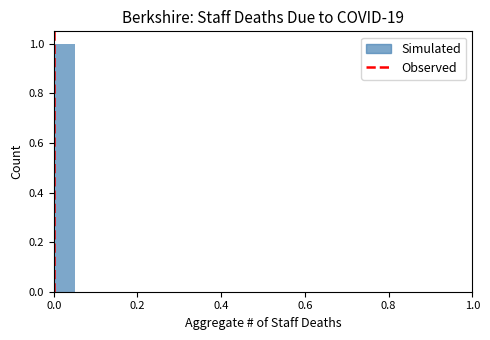

Read against the x-axis, roughly where is the centre of the tallest bar?

0.02